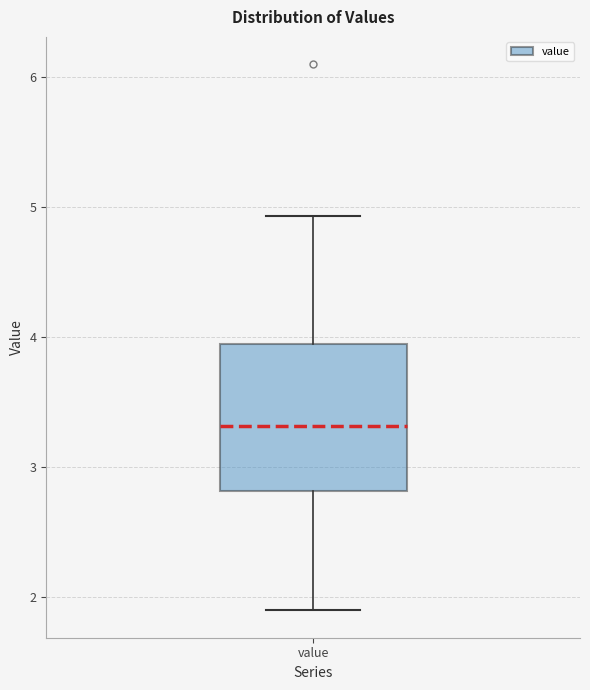

Where does the upper whisker of the box for value end on the y-axis? The values are not printed on the chart, so give them approximately, as read against the axis.

4.9